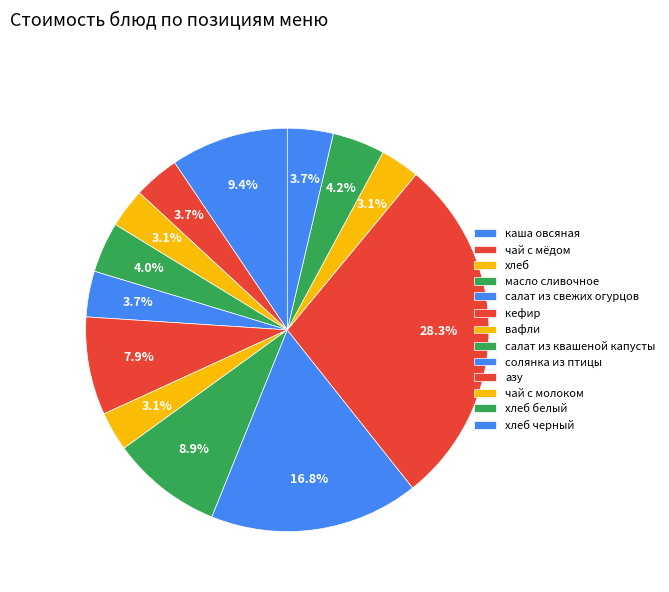

True or false: кефир accounts for 8% of the total.

True